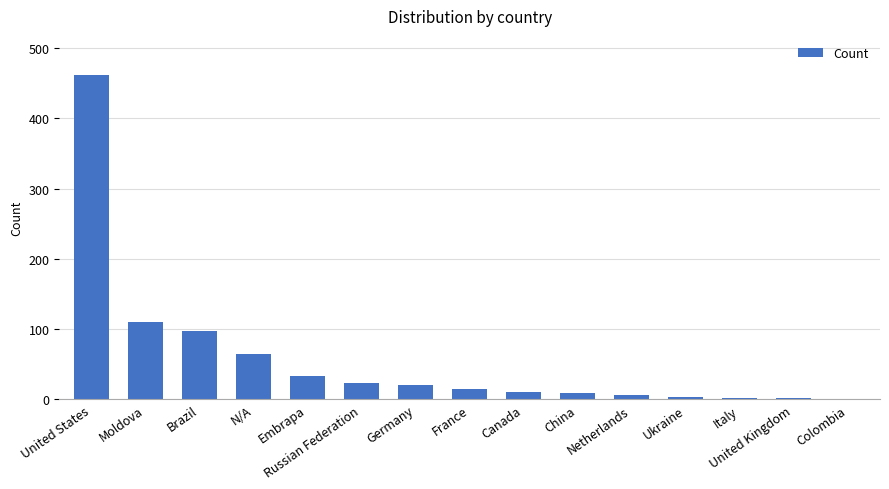

What is the greatest value displayed?

462